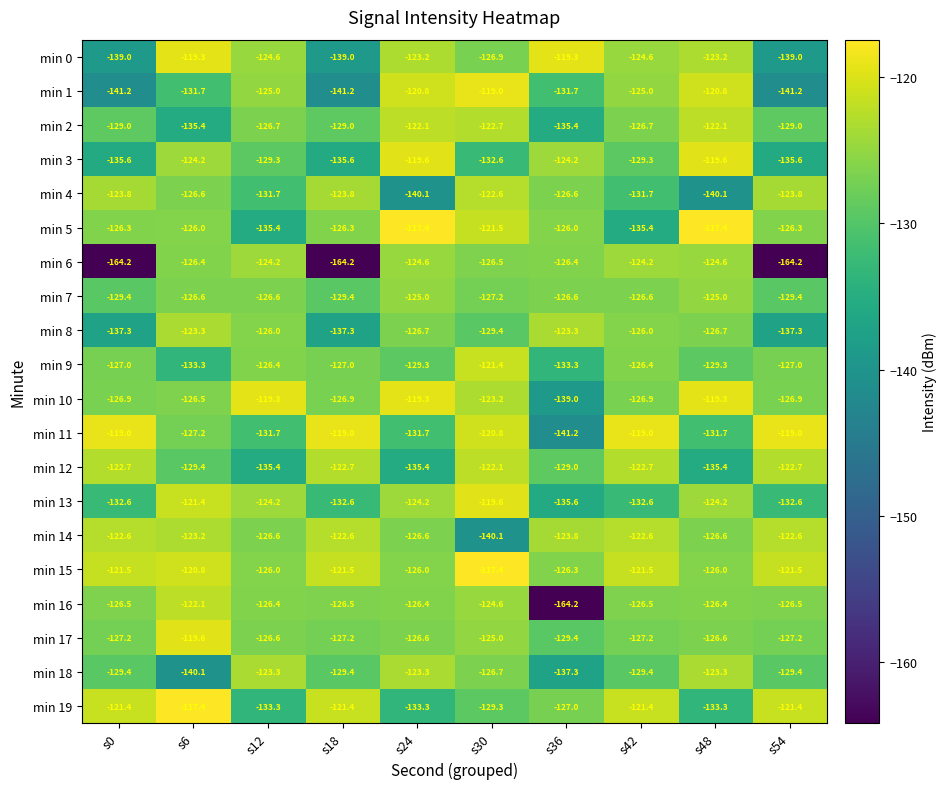

How many distinct data groups are displayed?

20